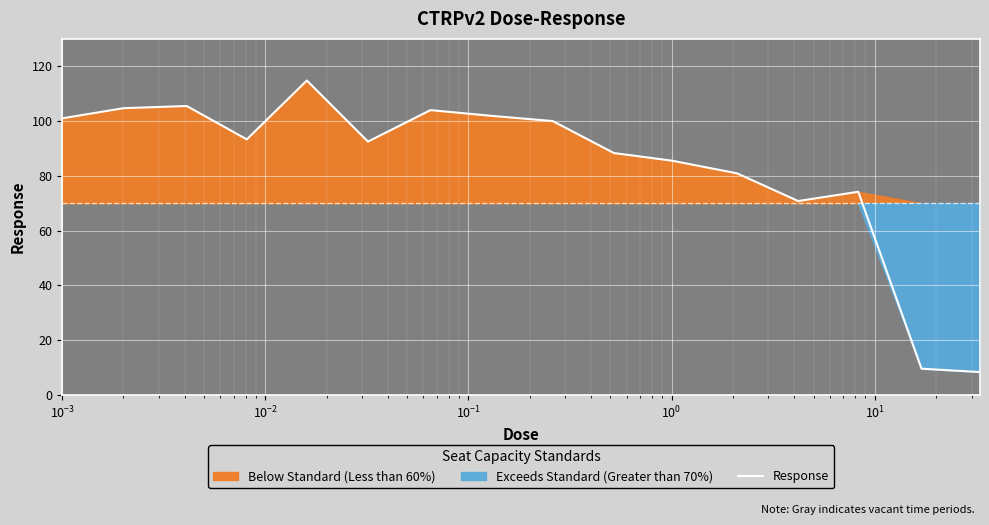

What is the lowest value of the Response series?

8.4